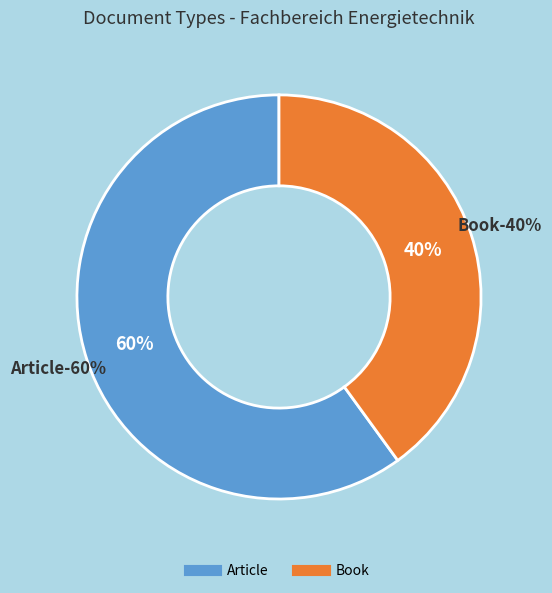

Which category has the smallest portion of the pie?

Book